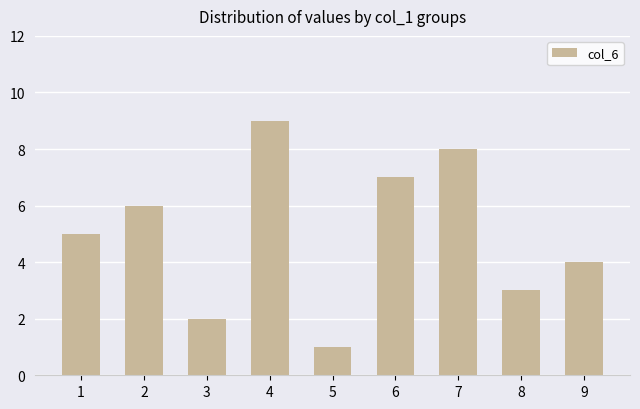

What is the maximum value shown in the chart?

9